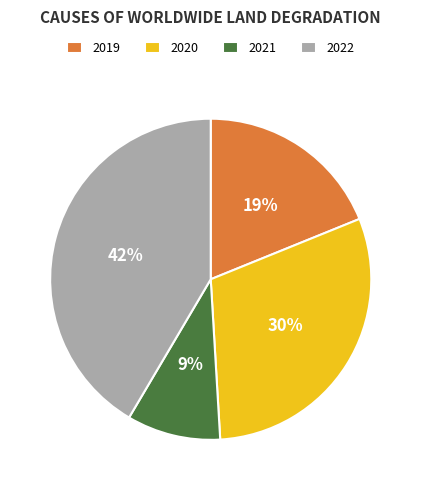

How many segments does this pie chart have?

4